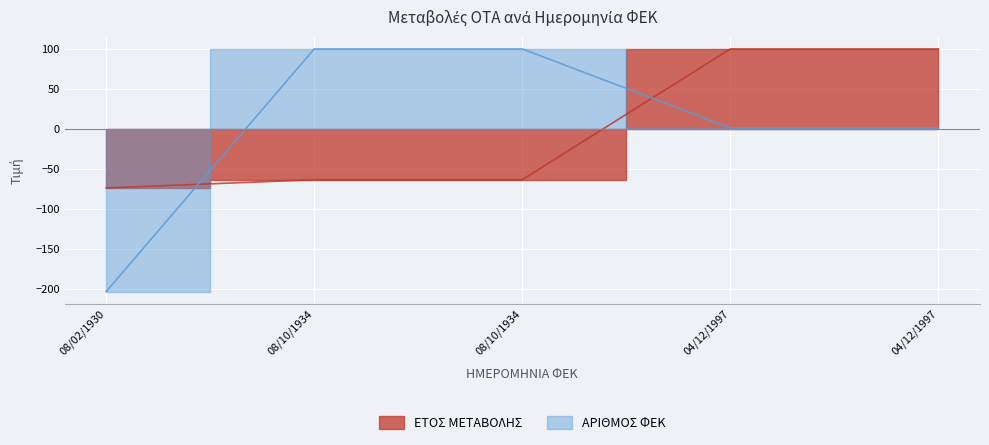

Which category has the lowest value across all series?

08/02/1930